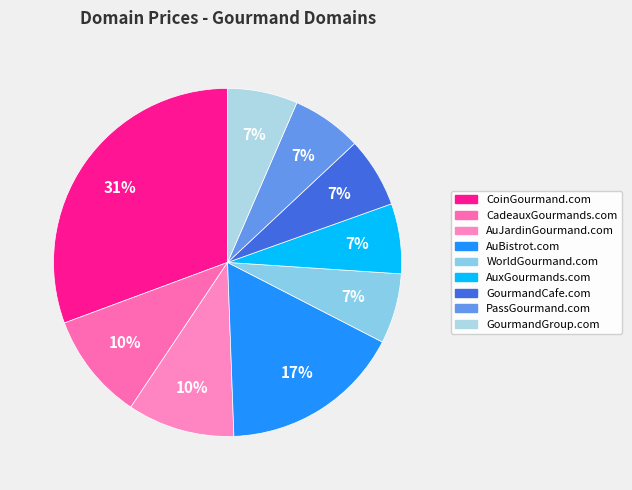

The WorldGourmand.com slice represents 18% of the pie. True or false?

False